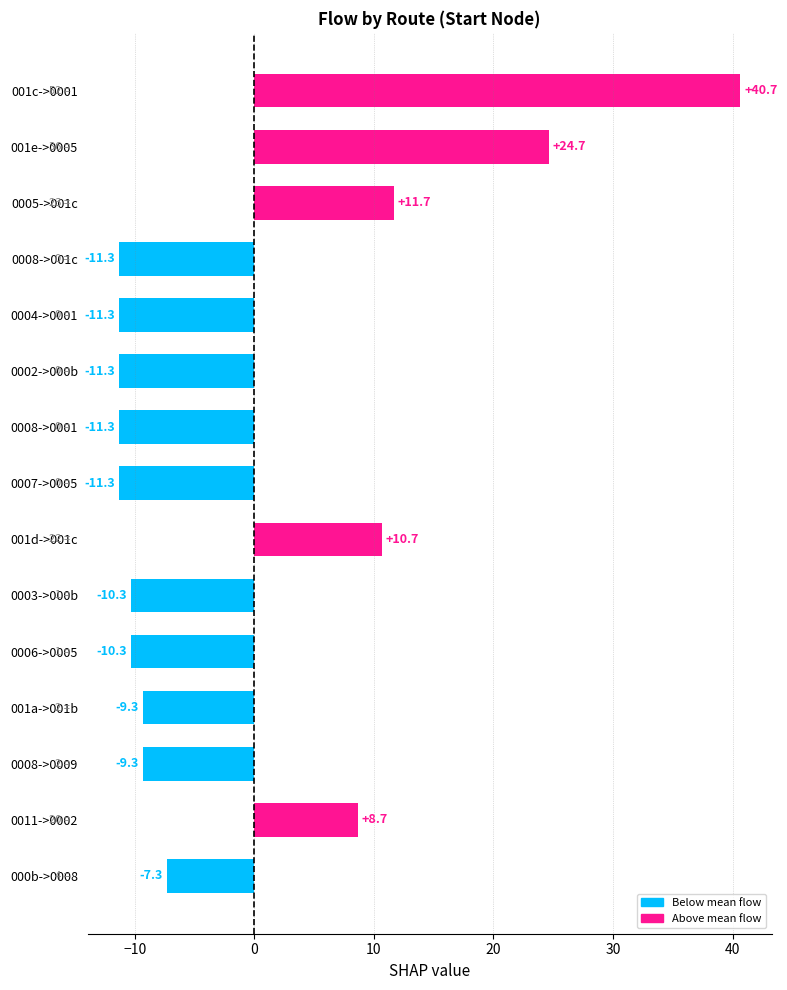

Where is the data nearest to the value 14?

0005->001c